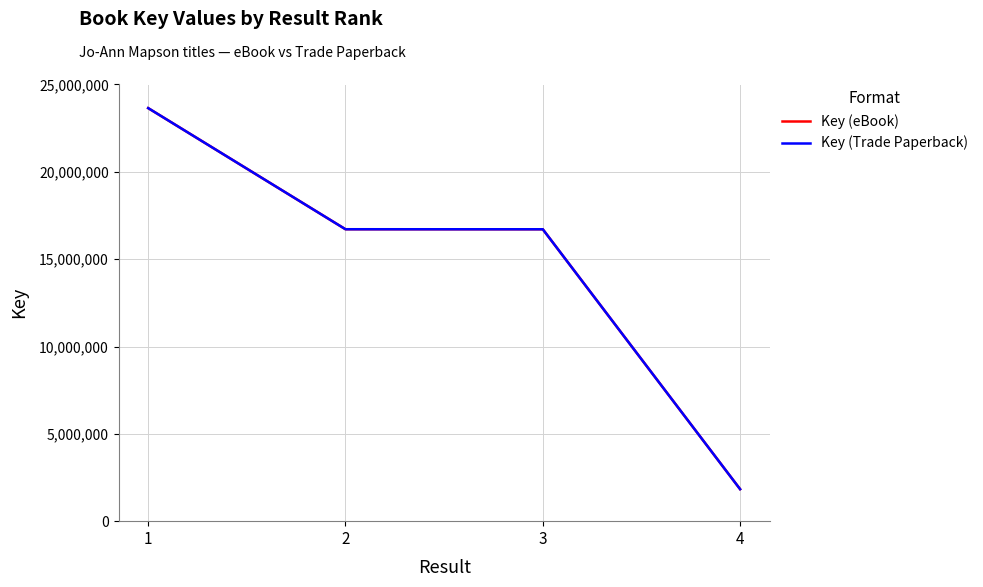

What is the difference between the maximum and second lowest values in the Key (eBook) series?

6936166